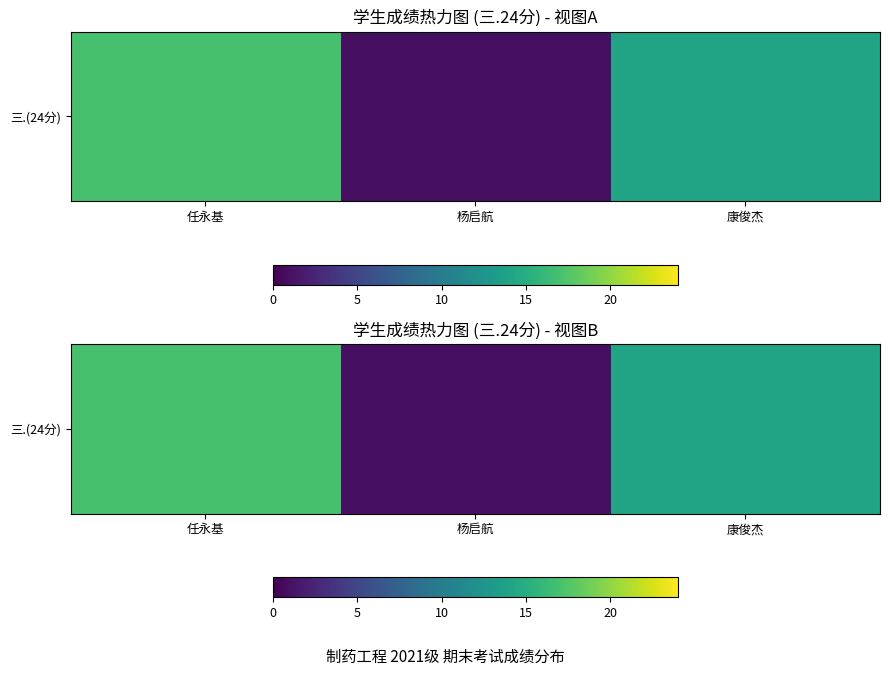

What is the greatest value displayed?

17